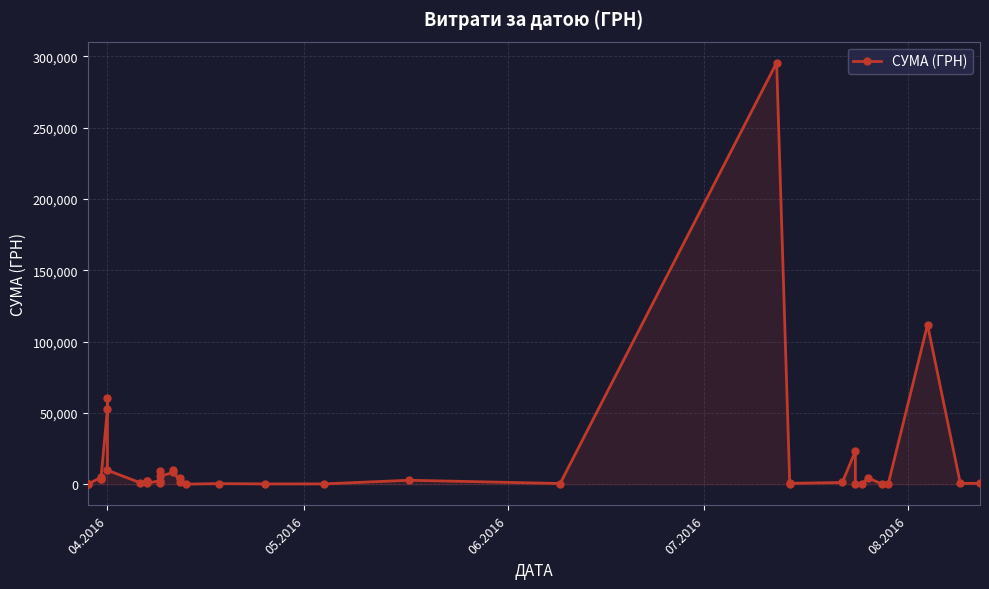

How many values are below 1592?

20